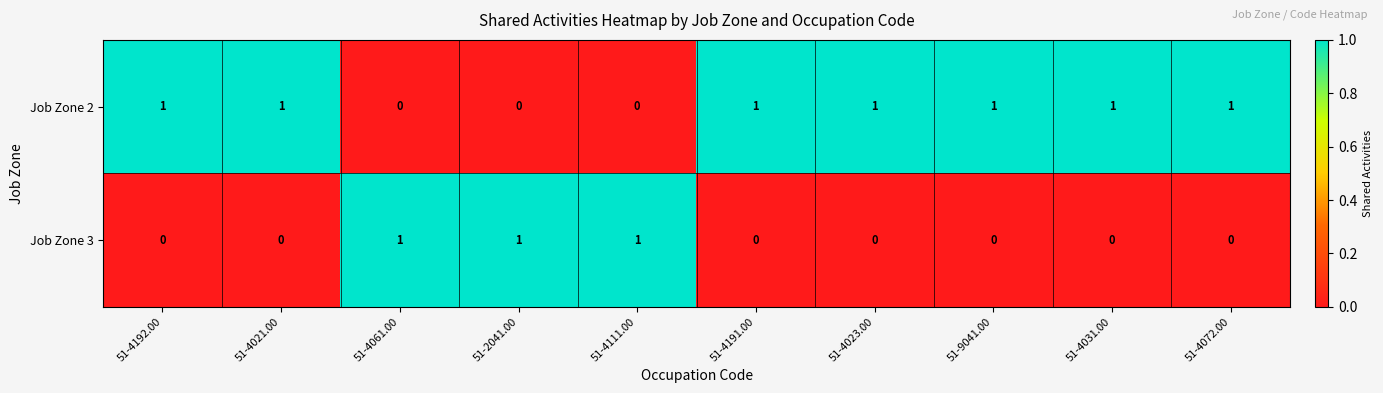

How many Job Zone 3 values are between 0 and 1?

10